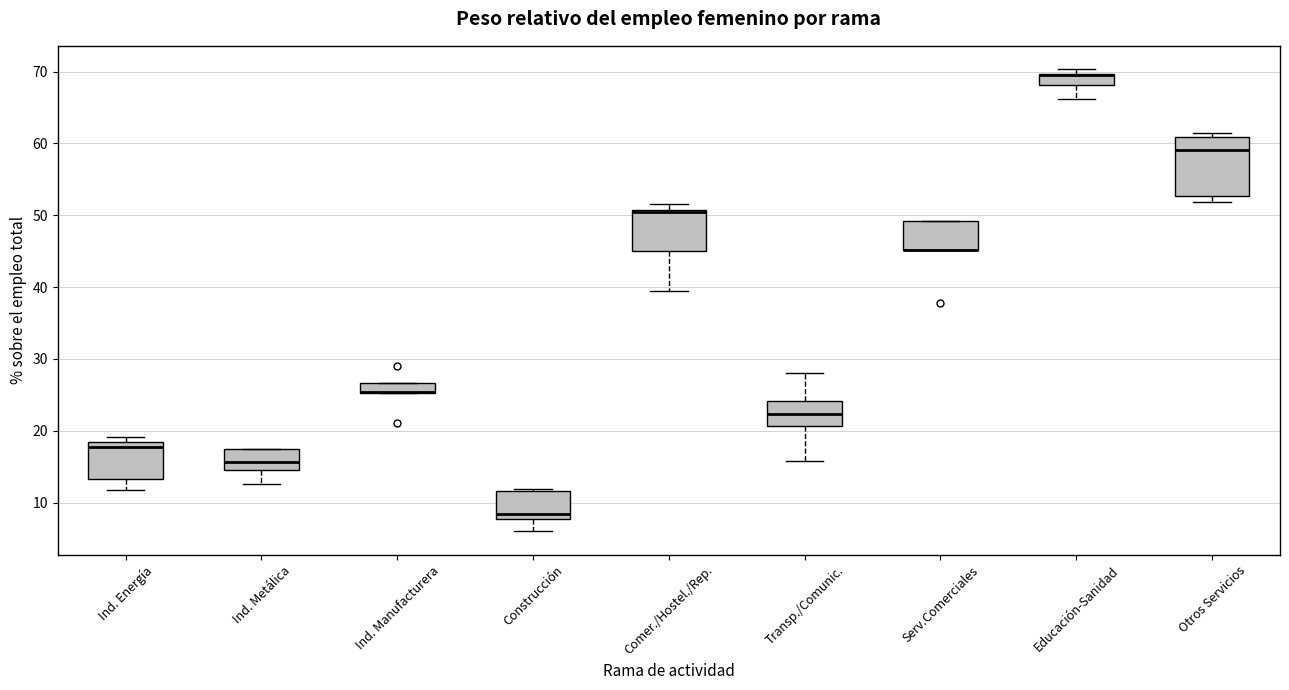

Which box is the tallest, from its lower edge to its upper edge?

Otros Servicios